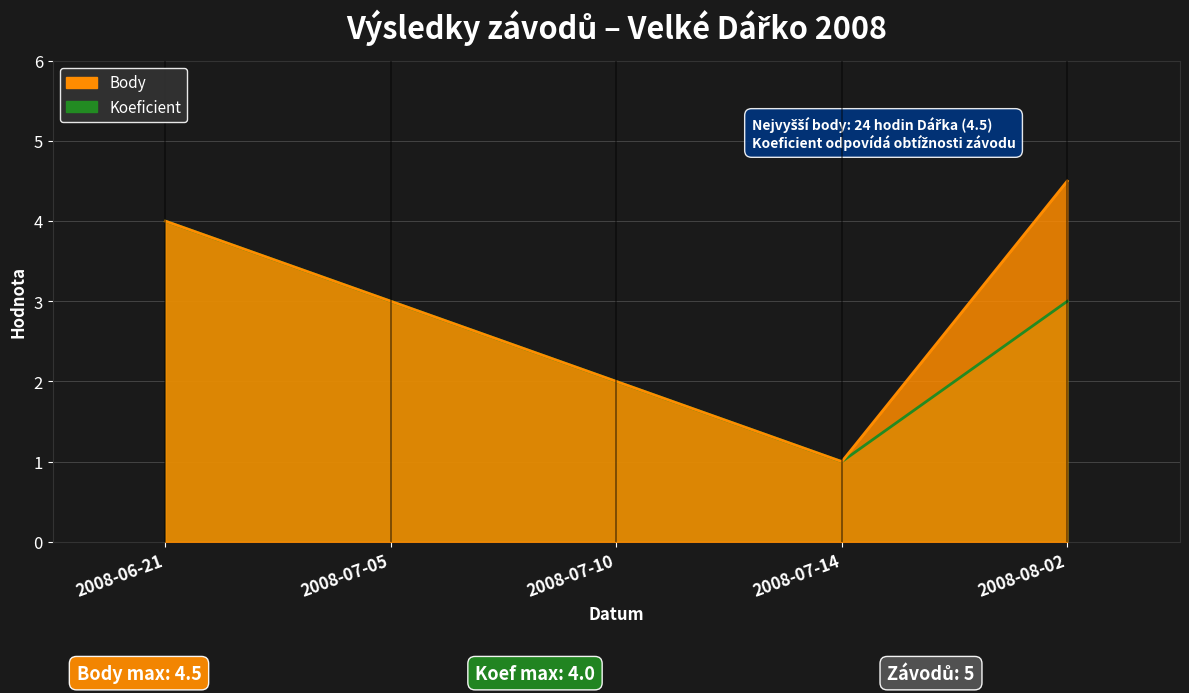

Which series has the largest total across all categories?

Body